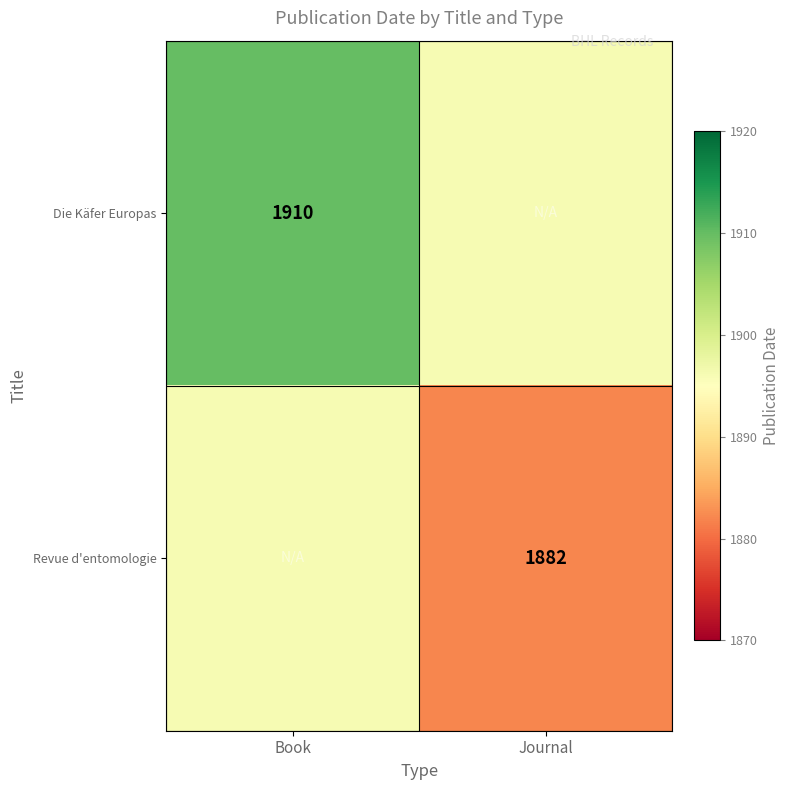

Is the value of Revue d'entomologie at Journal greater than the value of Die Käfer Europas at Book?

No